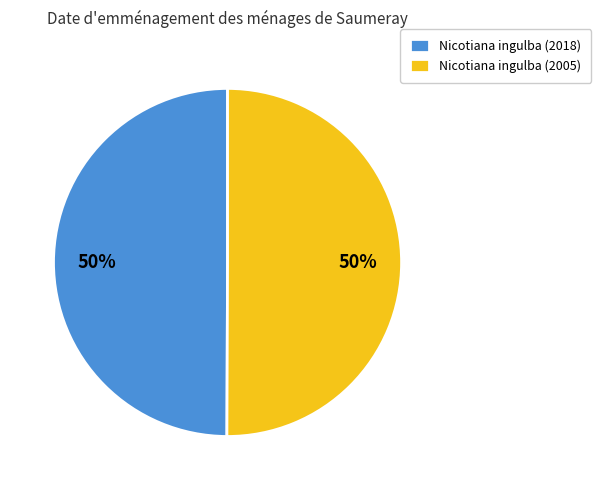

To the nearest percent, what is the average slice percentage?

50%